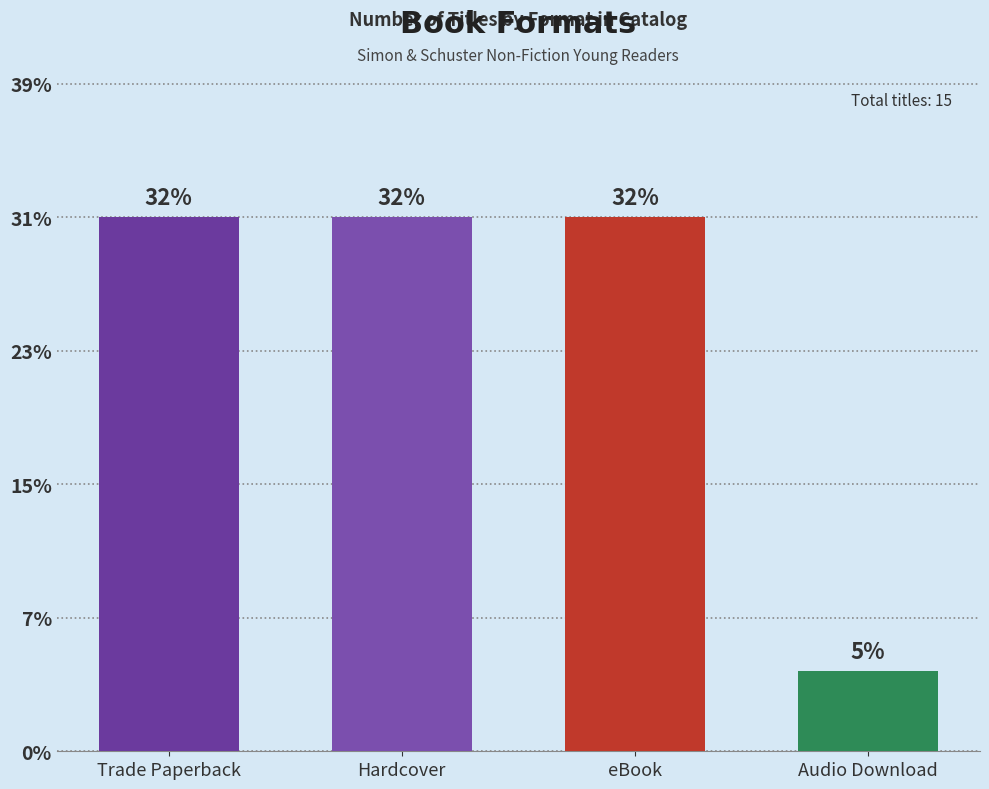

Rank the categories by value from highest to lowest.

Trade Paperback, Hardcover, eBook, Audio Download